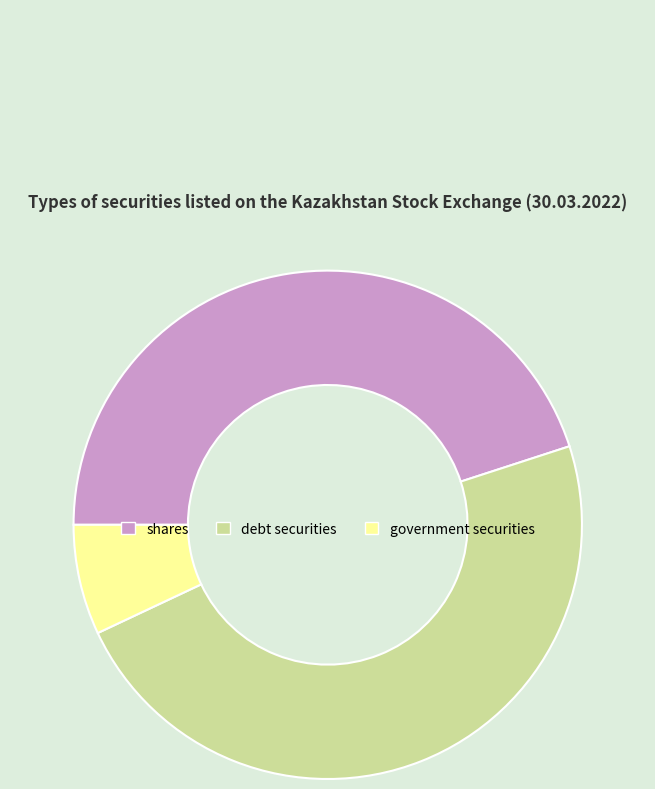

Which category has the smallest portion of the pie?

government securities